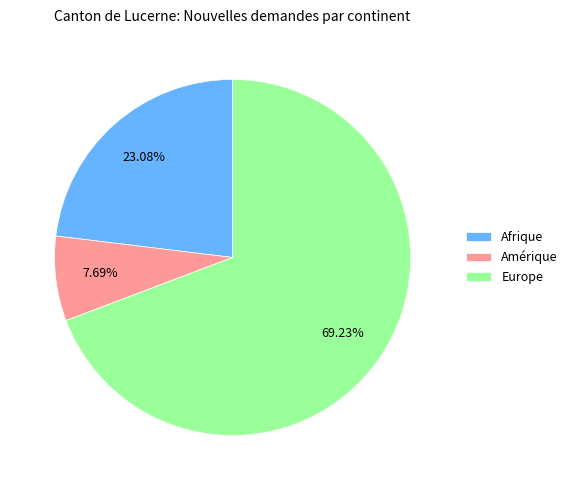

True or false: Europe accounts for 69% of the total.

True